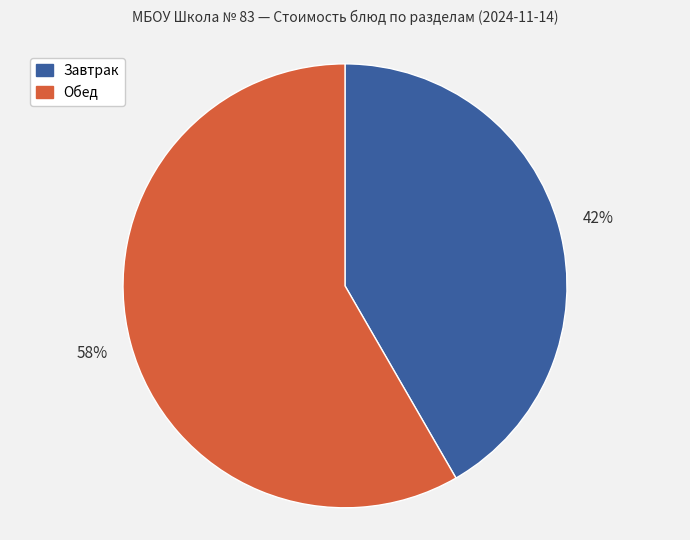

Count the number of slices in the pie.

2